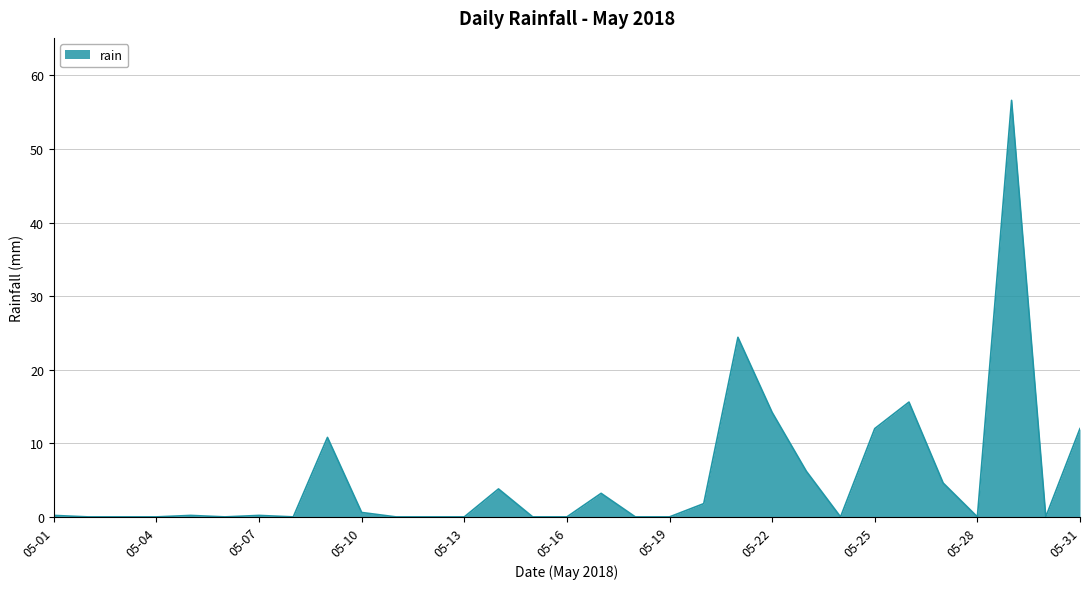

What is the maximum value shown in the chart?

56.6